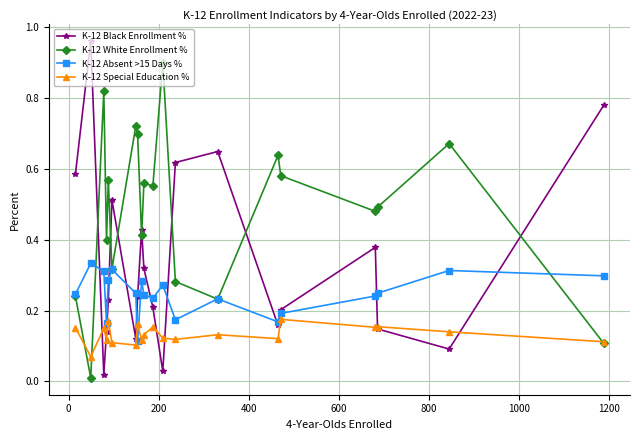

True or false: K-12 White Enrollment % has more than 0 points higher than both neighbors.

True